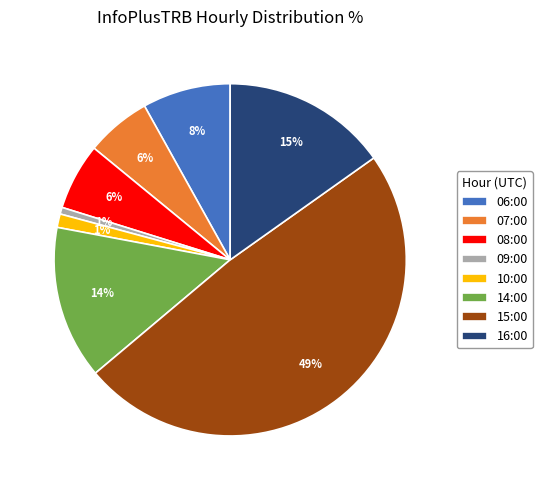

How many slices are in this pie chart?

8